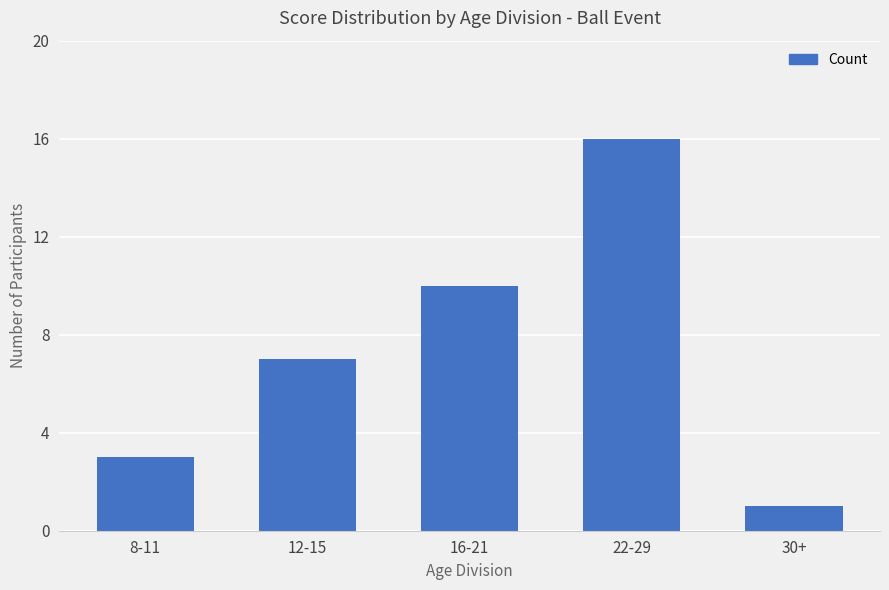

Read the value at 12-15.

7